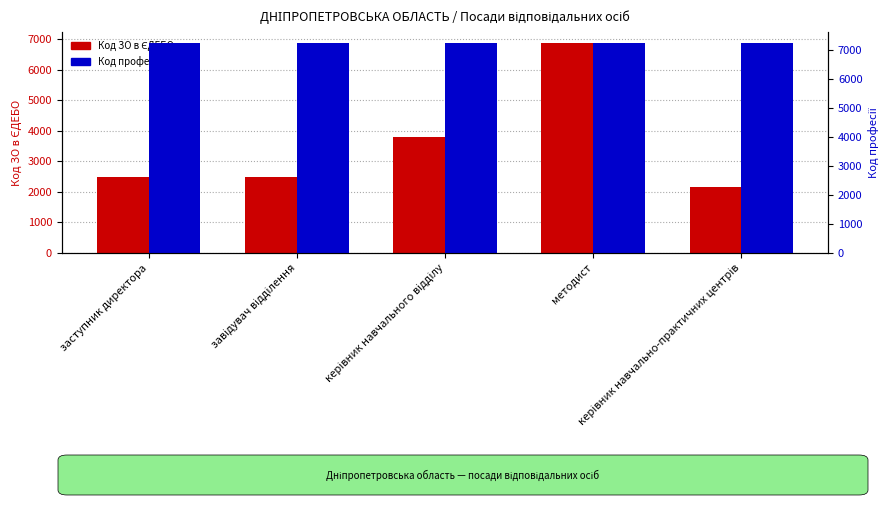

Is the value of Код професії at завідувач відділення greater than the value of Код ЗО в ЄДЕБО at керівник навчально-практичних центрів?

Yes